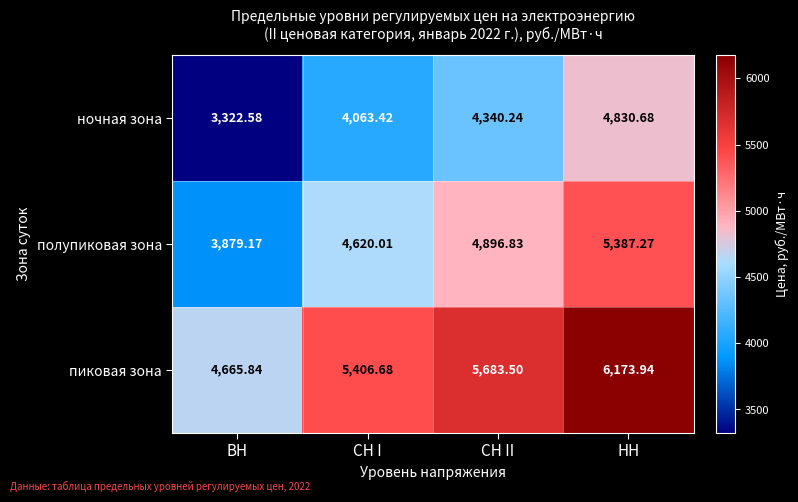

Where is пиковая зона nearest to the value 5419?

СН I